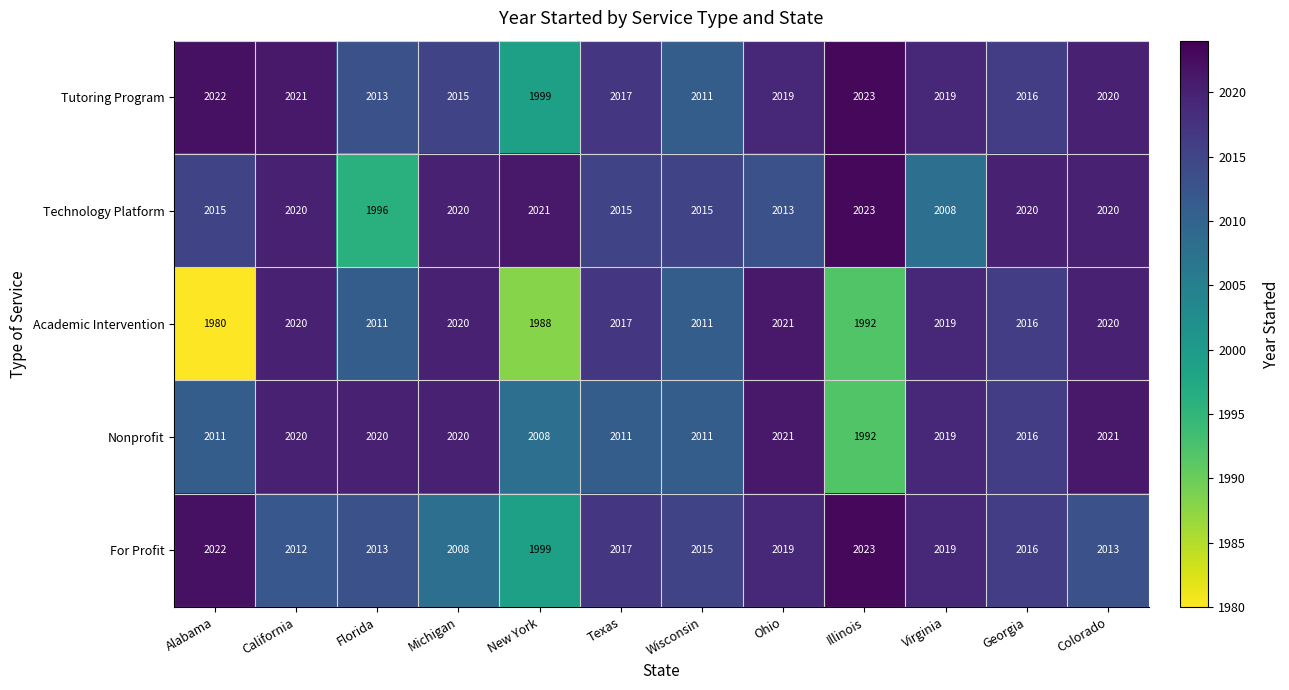

How many series are shown in this chart?

5